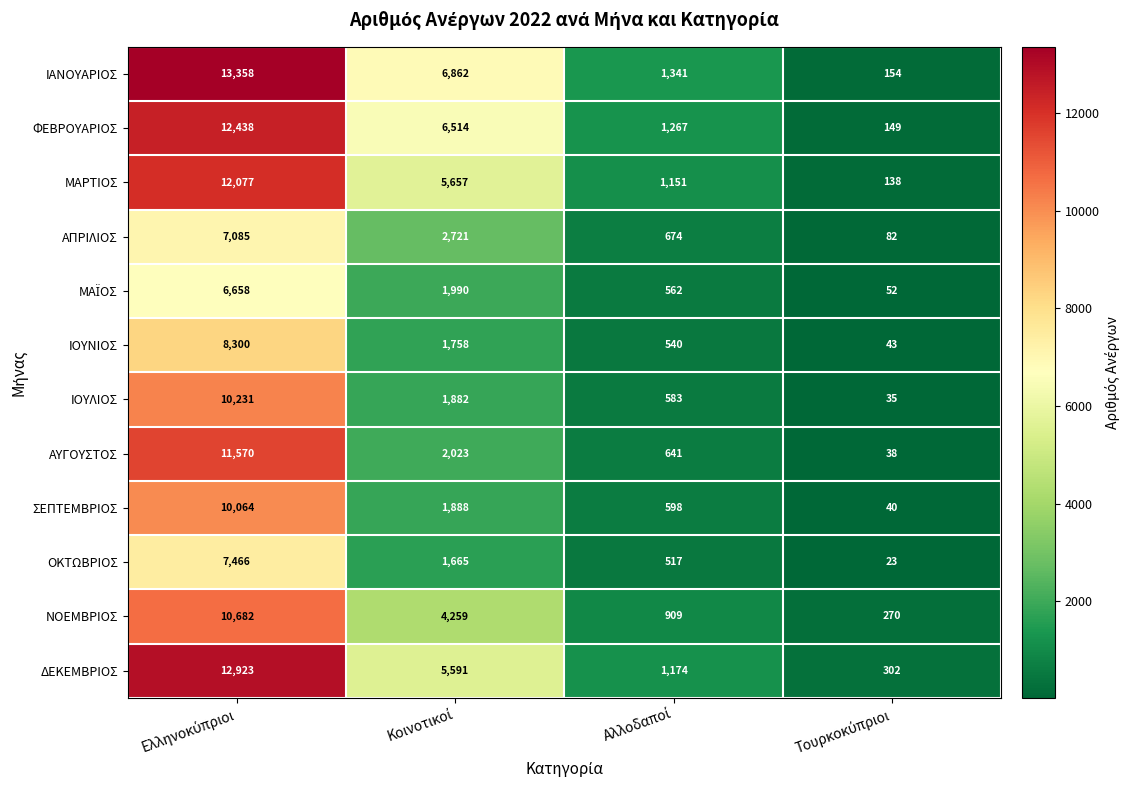

What is the minimum value for ΜΑΡΤΙΟΣ?

138